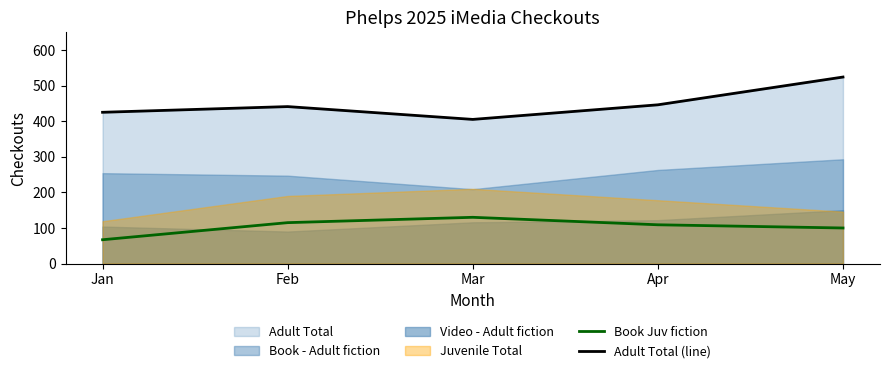

Between Feb and May, which is larger?

Feb